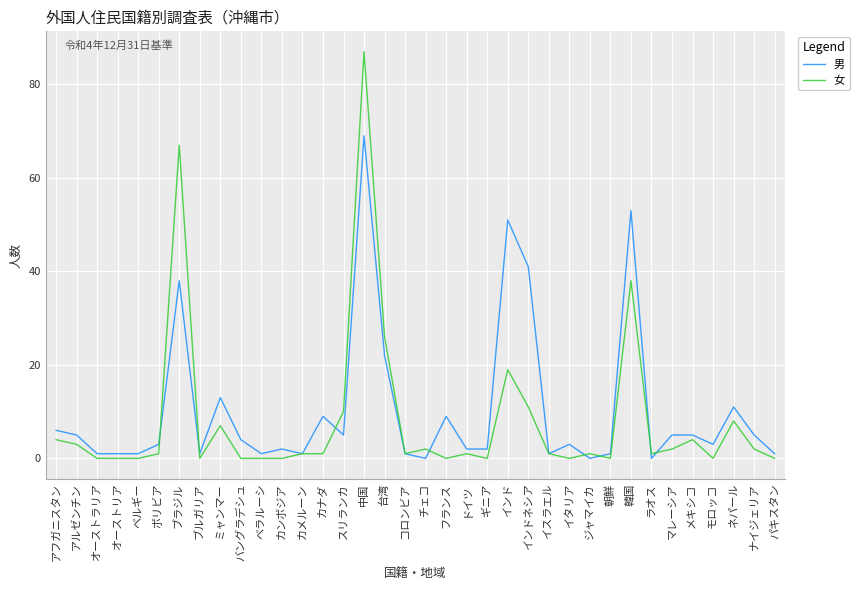

Reading right to left, extract all data points from this chart.

男: 1	5	11	3	5	5	0	53	1	0	3	1	41	51	2	2	9	0	1	22	69	5	9	1	2	1	4	13	1	38	3	1	1	1	5	6
女: 0	2	8	0	4	2	1	38	0	1	0	1	11	19	0	1	0	2	1	26	87	10	1	1	0	0	0	7	0	67	1	0	0	0	3	4